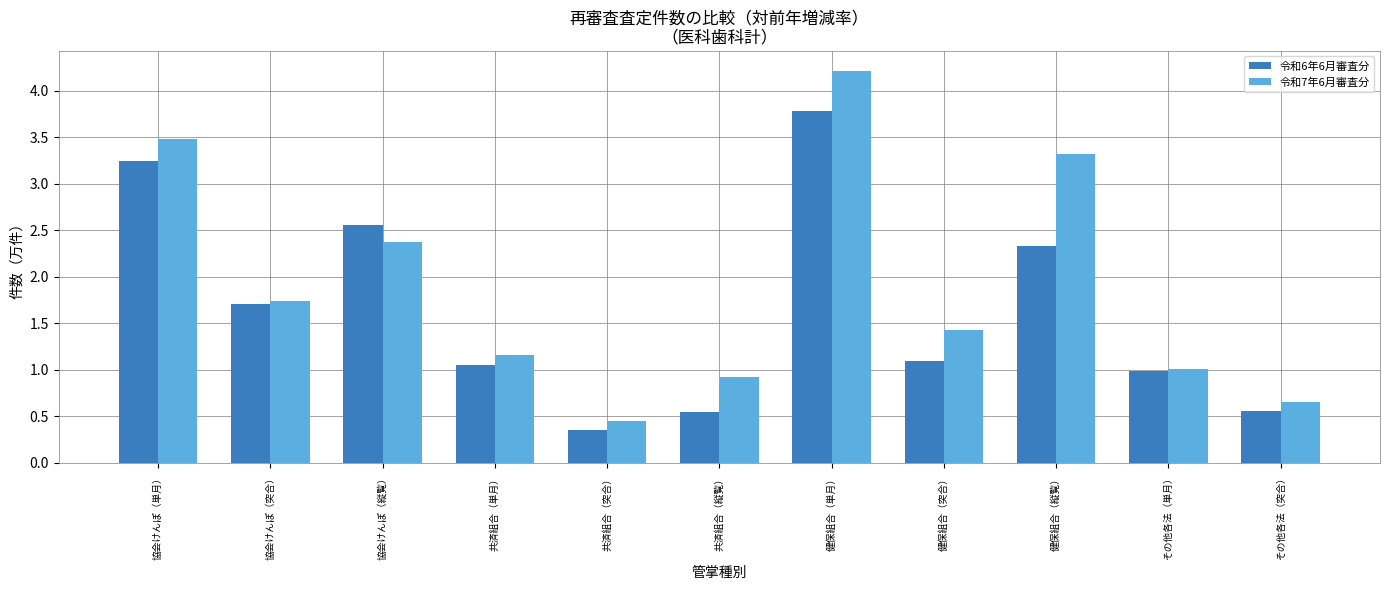

Which series has the widest spread of values?

令和7年6月審査分